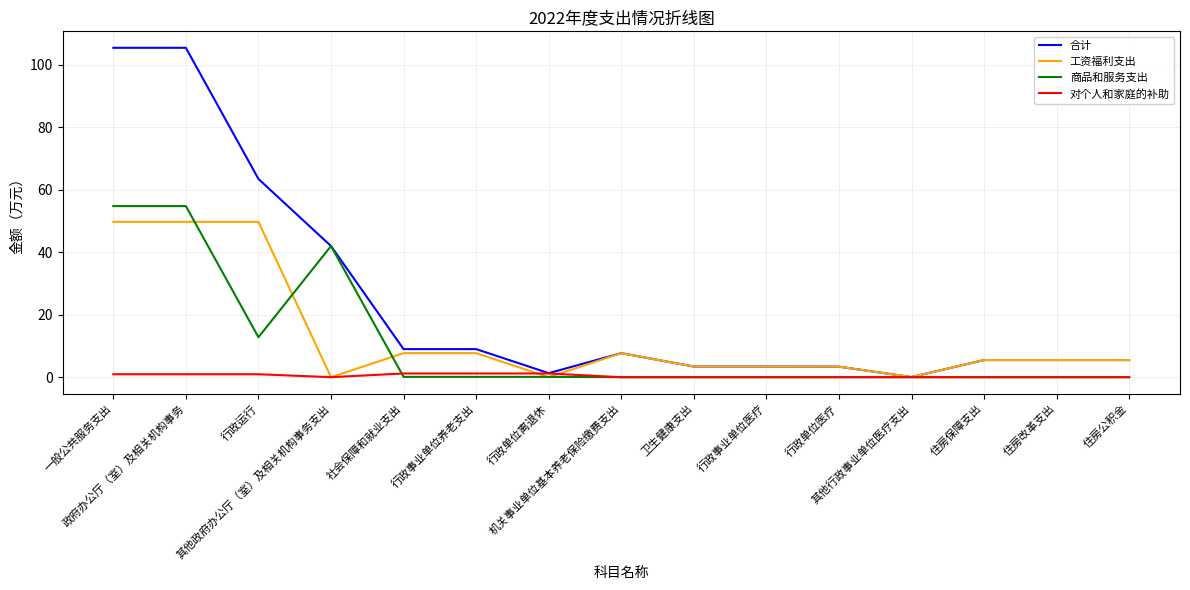

Does the chart display data point markers on the line(s)?

No